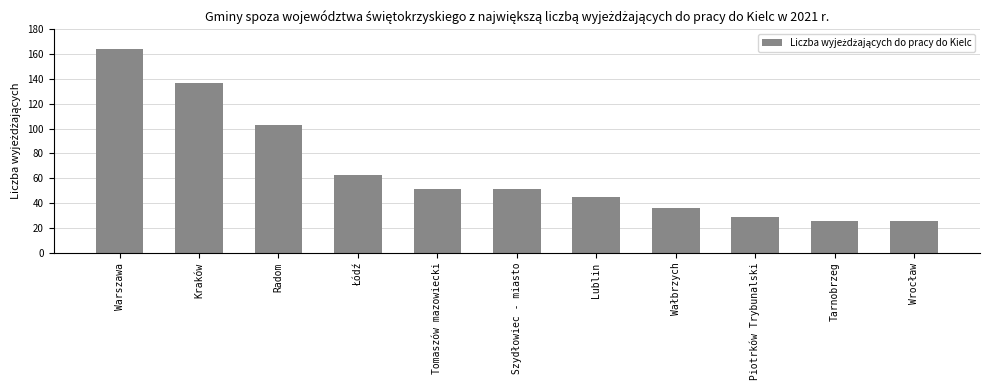

How many data points are less than 51?

5